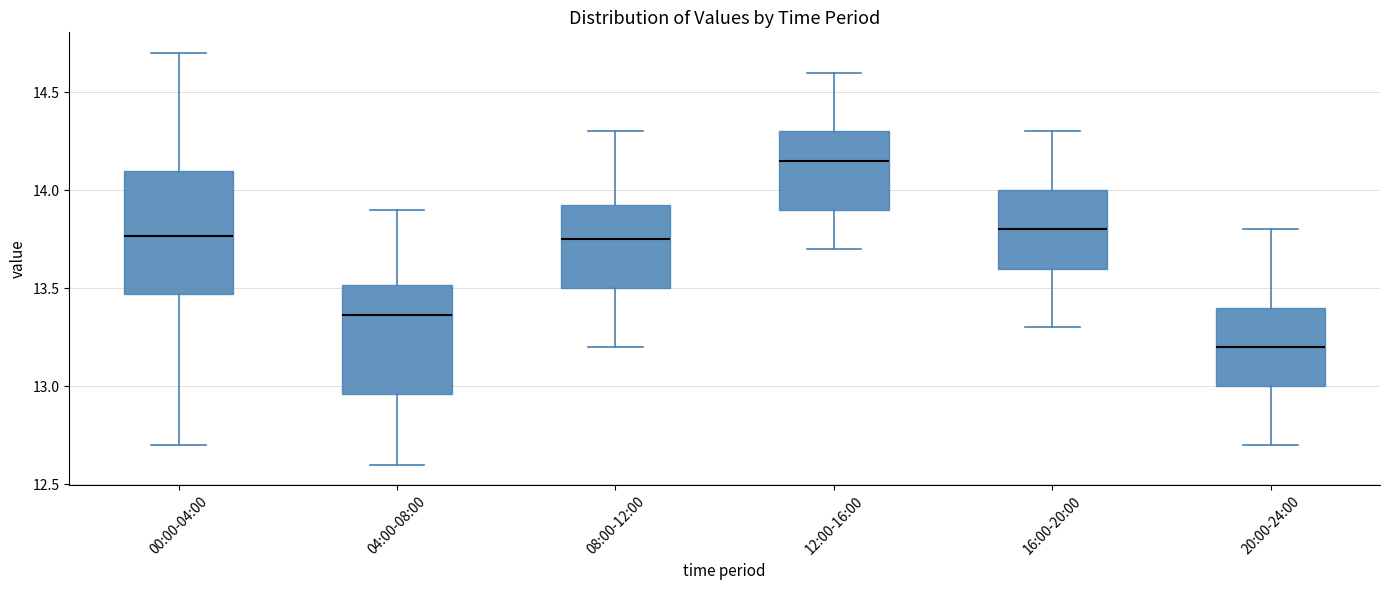

Where is the upper edge of the box for 00:00-04:00 on the y-axis? The values are not printed on the chart, so give them approximately, as read against the axis.

14.10